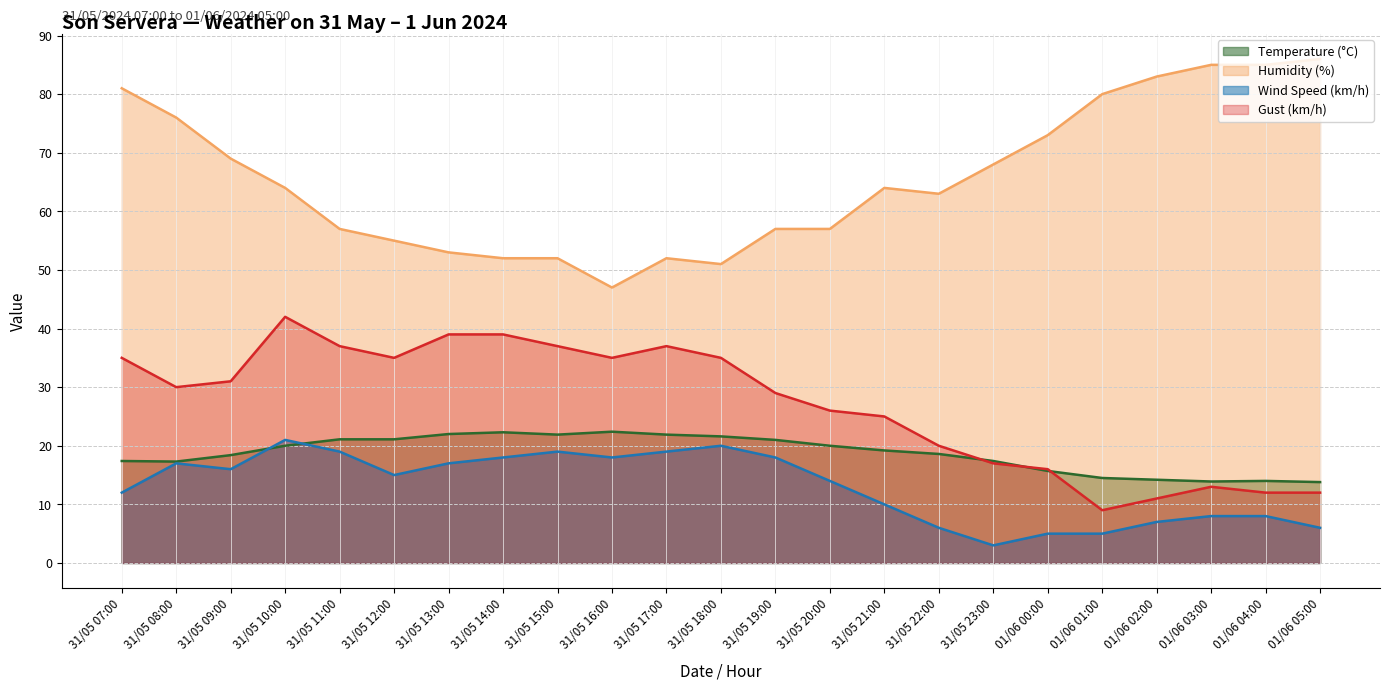

Between 31/05 14:00 and 31/05 10:00, which is larger?

31/05 14:00